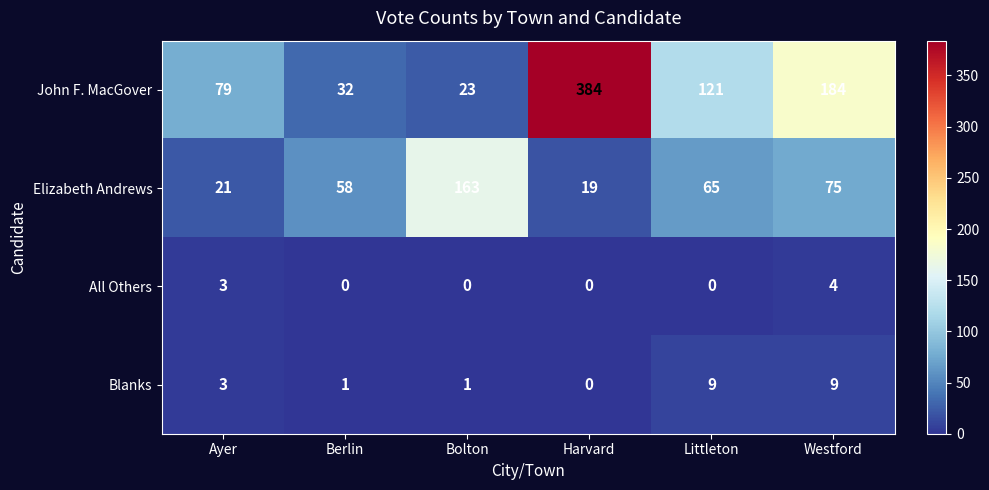

Count the All Others values in the range 0 to 3.

5